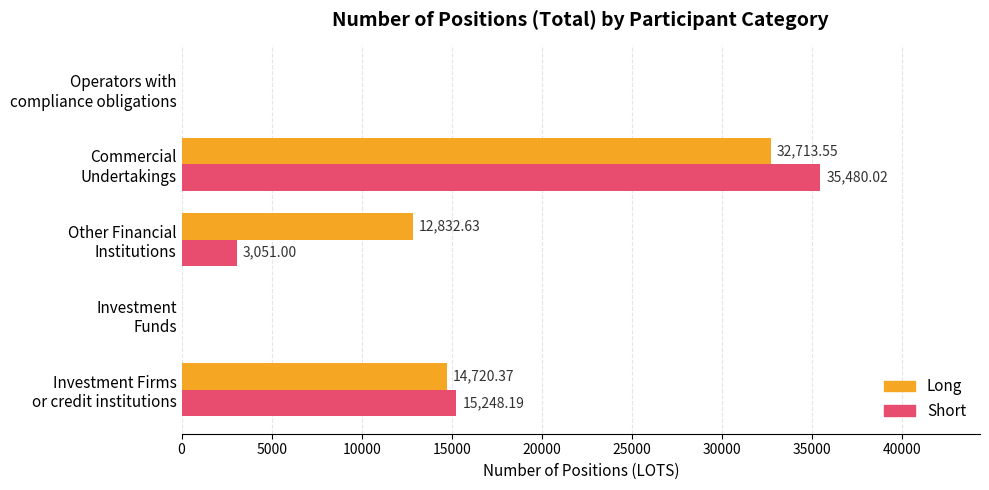

Which series has the largest total across all categories?

Long